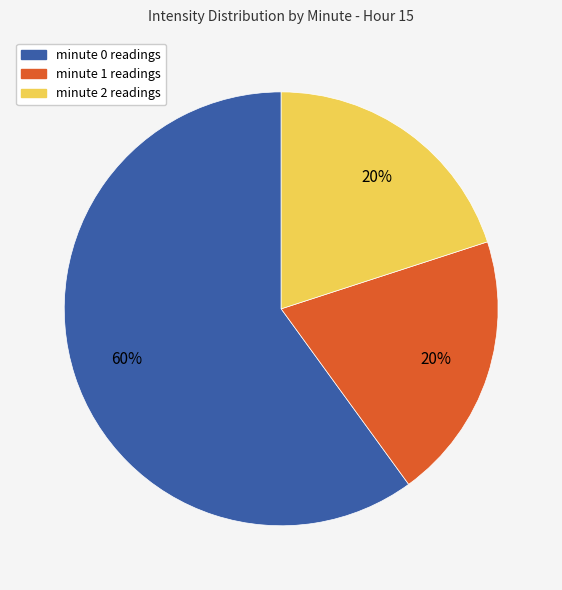

What percentage is the minute 2 slice, to the nearest percent?

20%